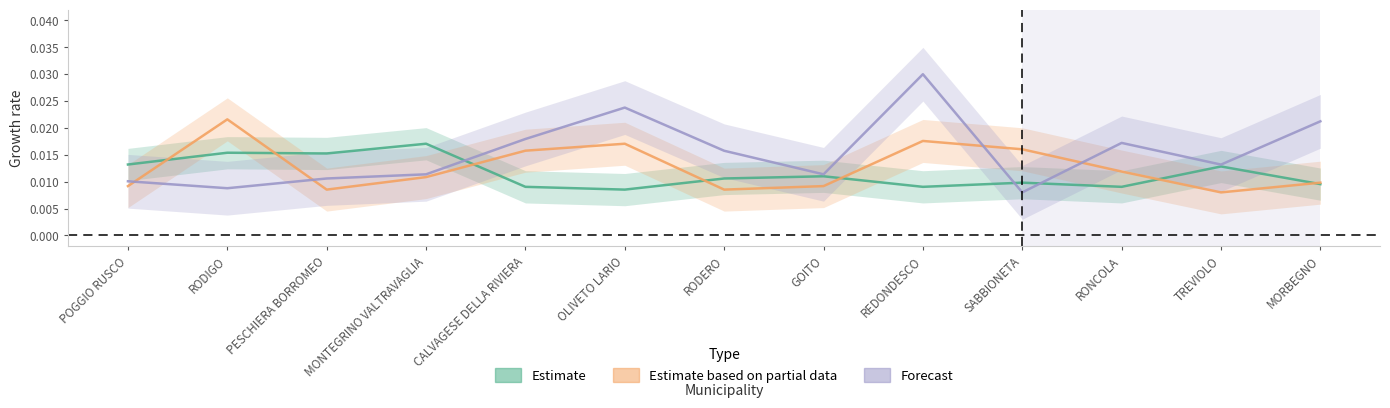

Is this an area chart (filled region under the line)?

No